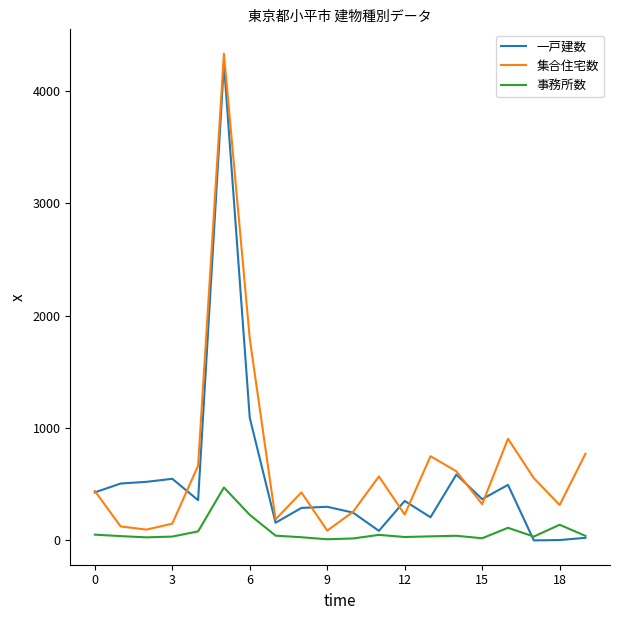

True or false: 集合住宅数 and 事務所数 intersect in this chart.

False